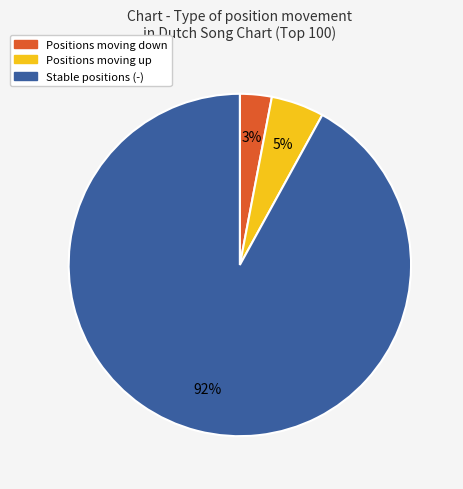

To the nearest percent, what is the difference between the largest and smallest slice percentages?

89%